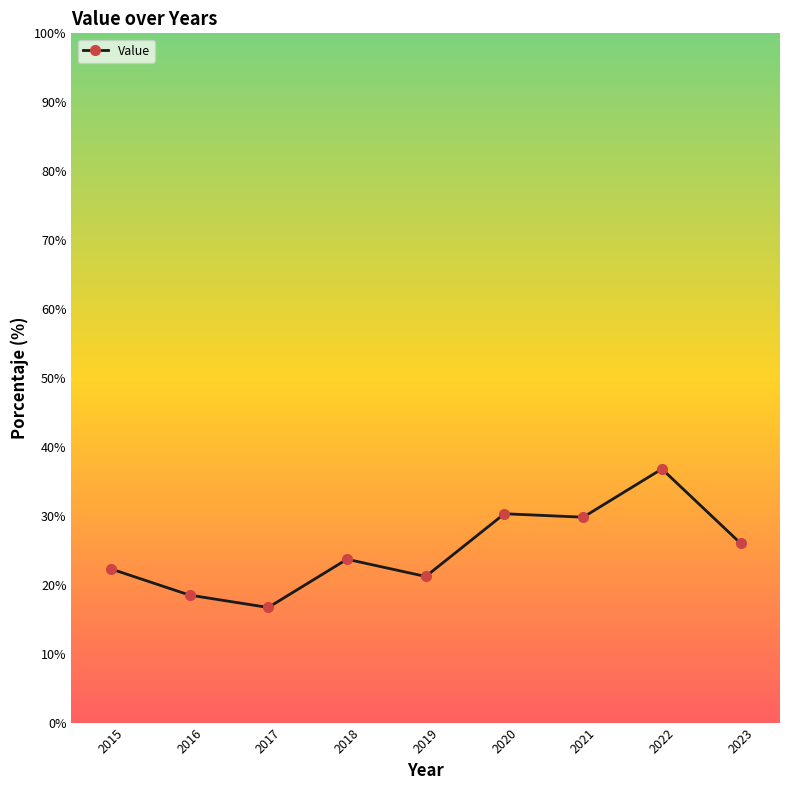

Which category has the highest value across all series?

2022